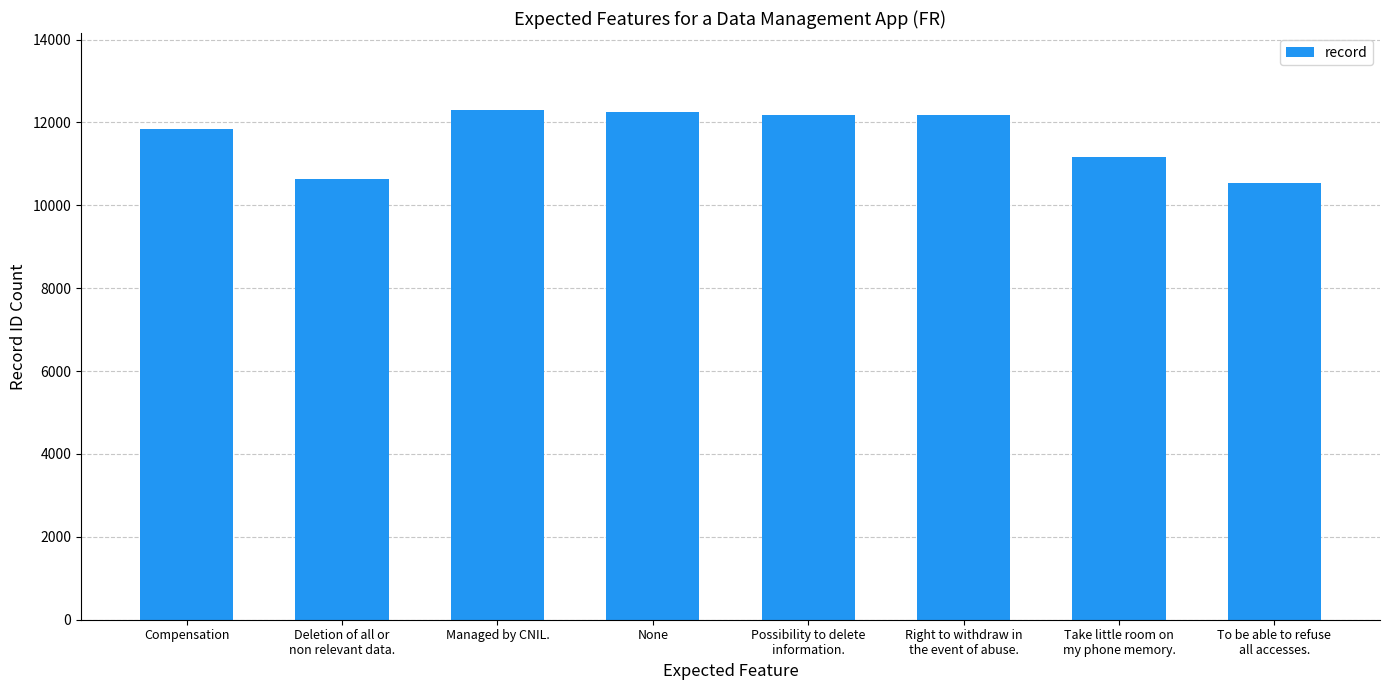

What is the change in value from Possibility to delete
information. to Take little room on
my phone memory.?

-1028